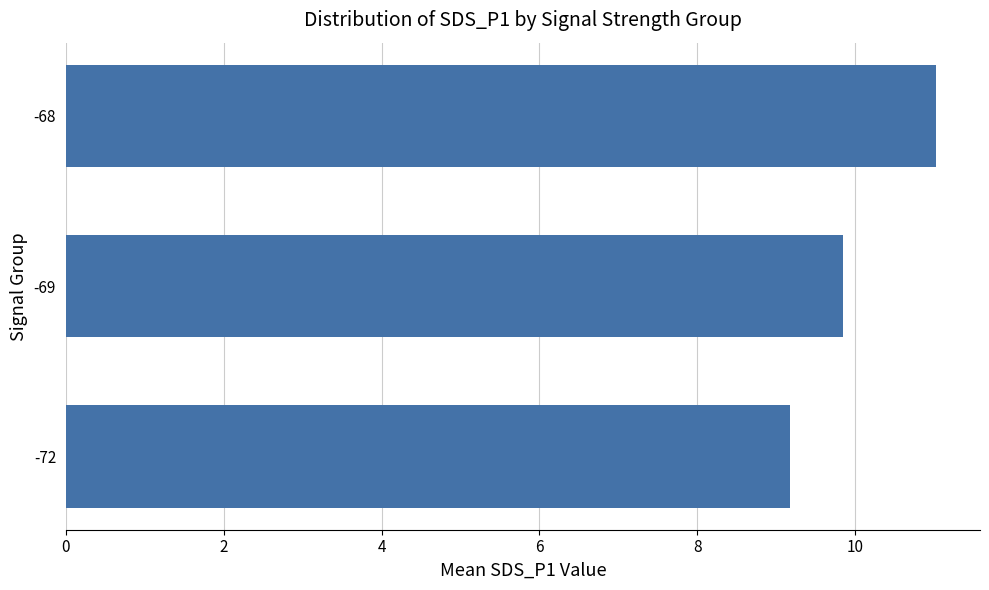

Which category has the highest value across all series?

-68